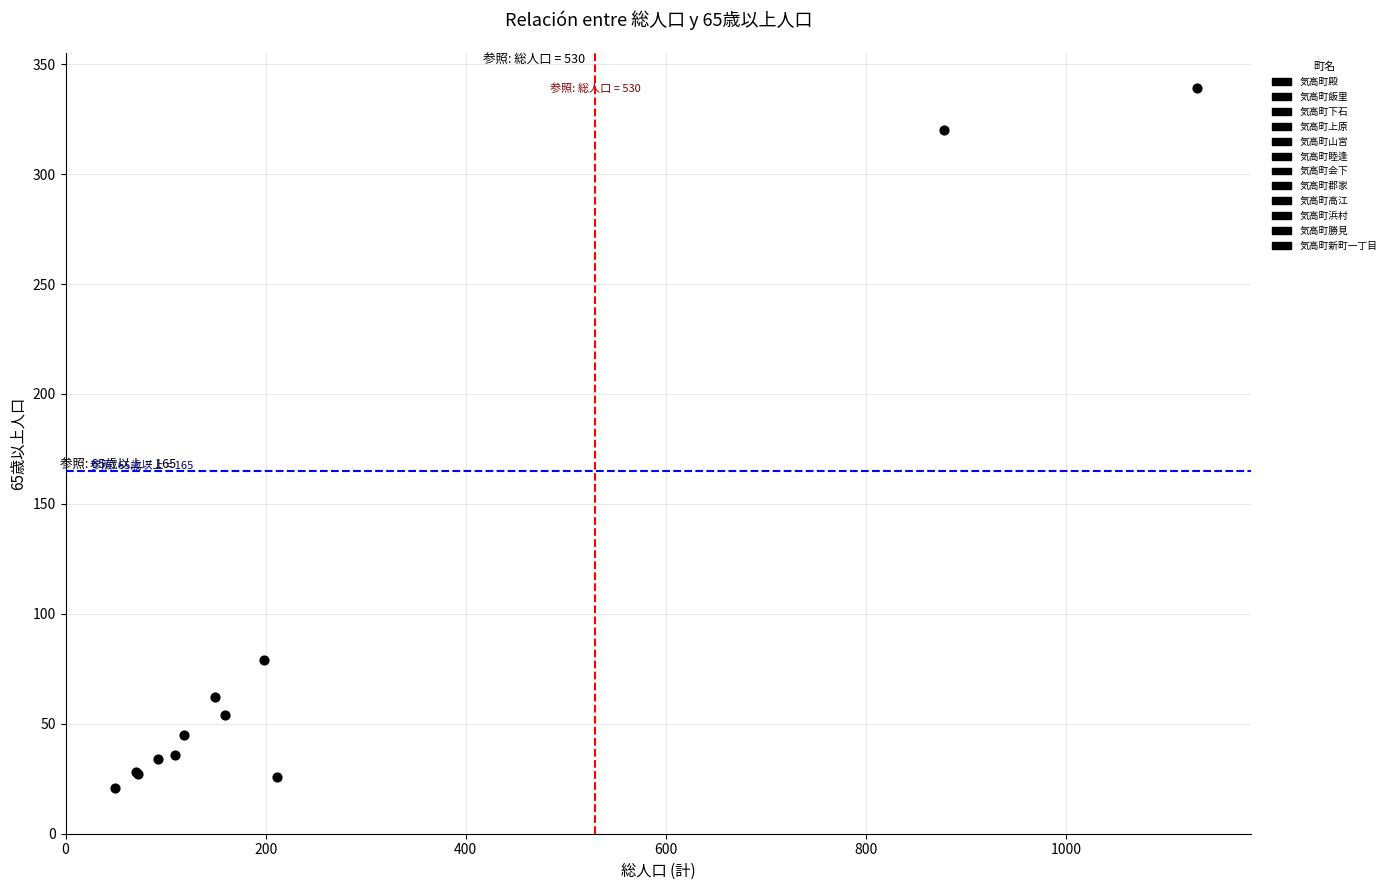

What Y value in the scatter plot is closest to 180?

79